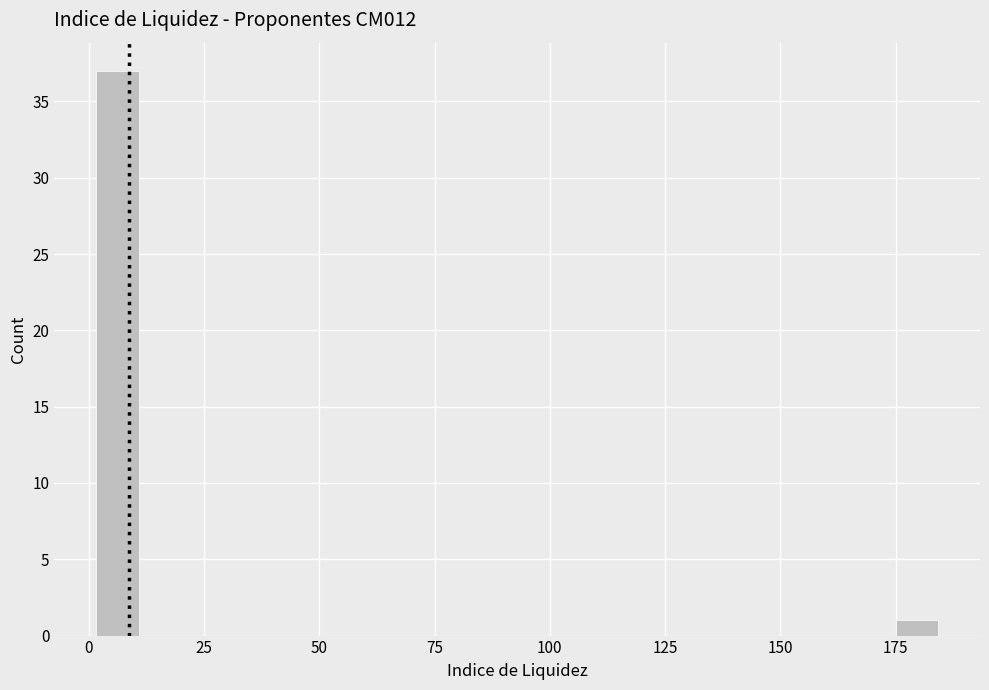

Read against the x-axis, roughly where is the centre of the tallest bar?

5